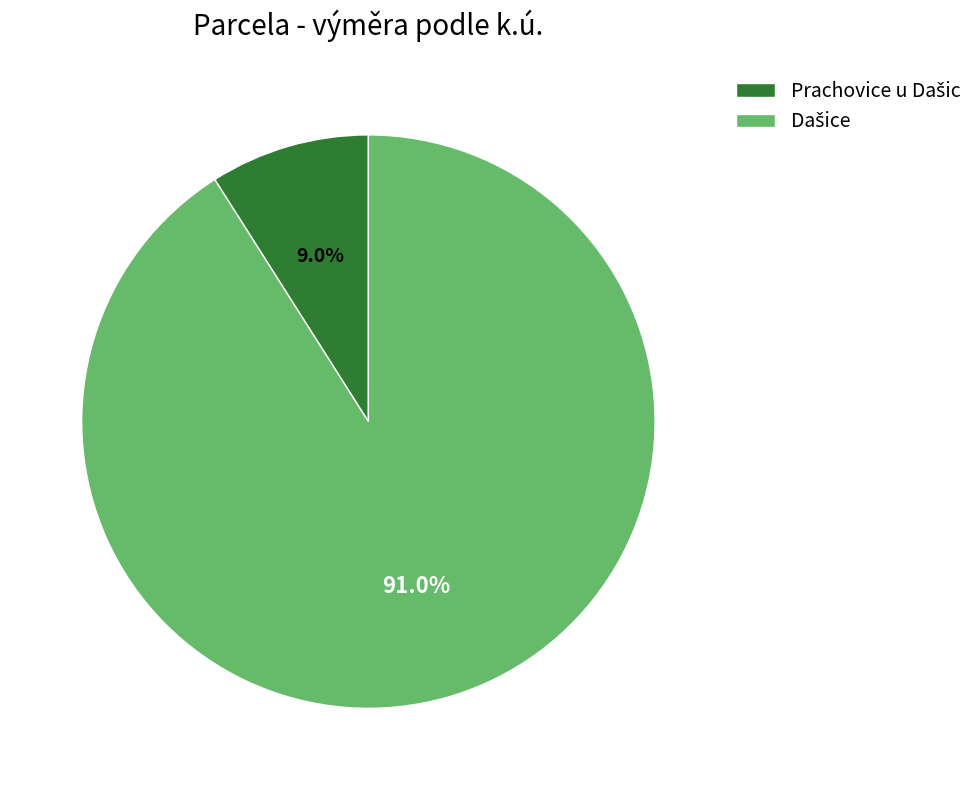

Count the number of slices in the pie.

2